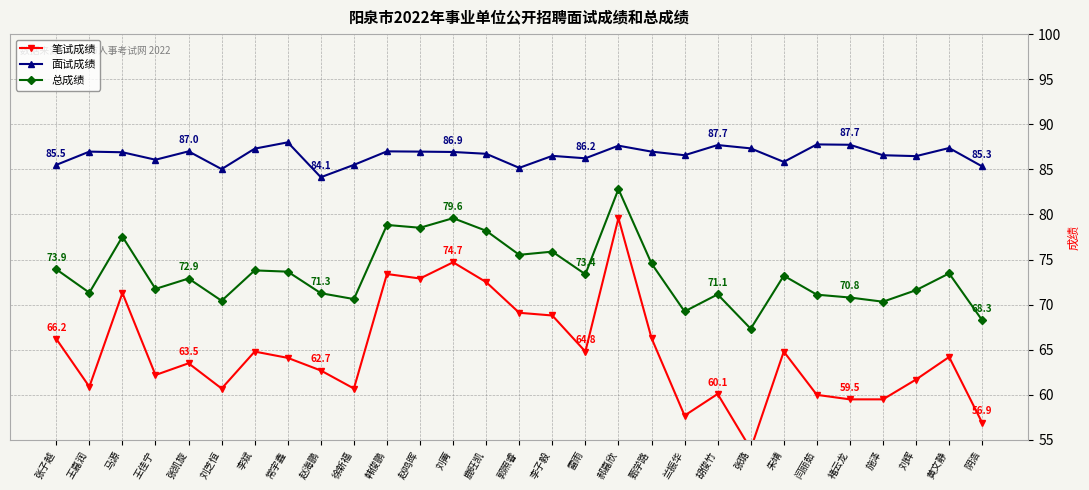

Which category has the lowest value in the 笔试成绩 series?

张璐